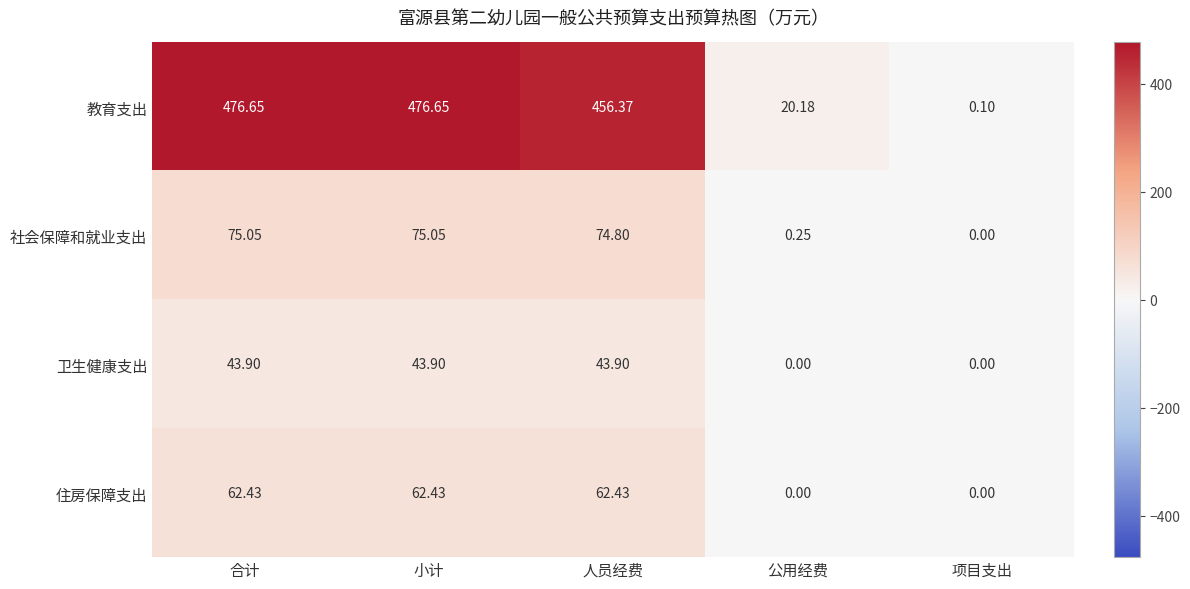

Which series has the largest total across all categories?

教育支出